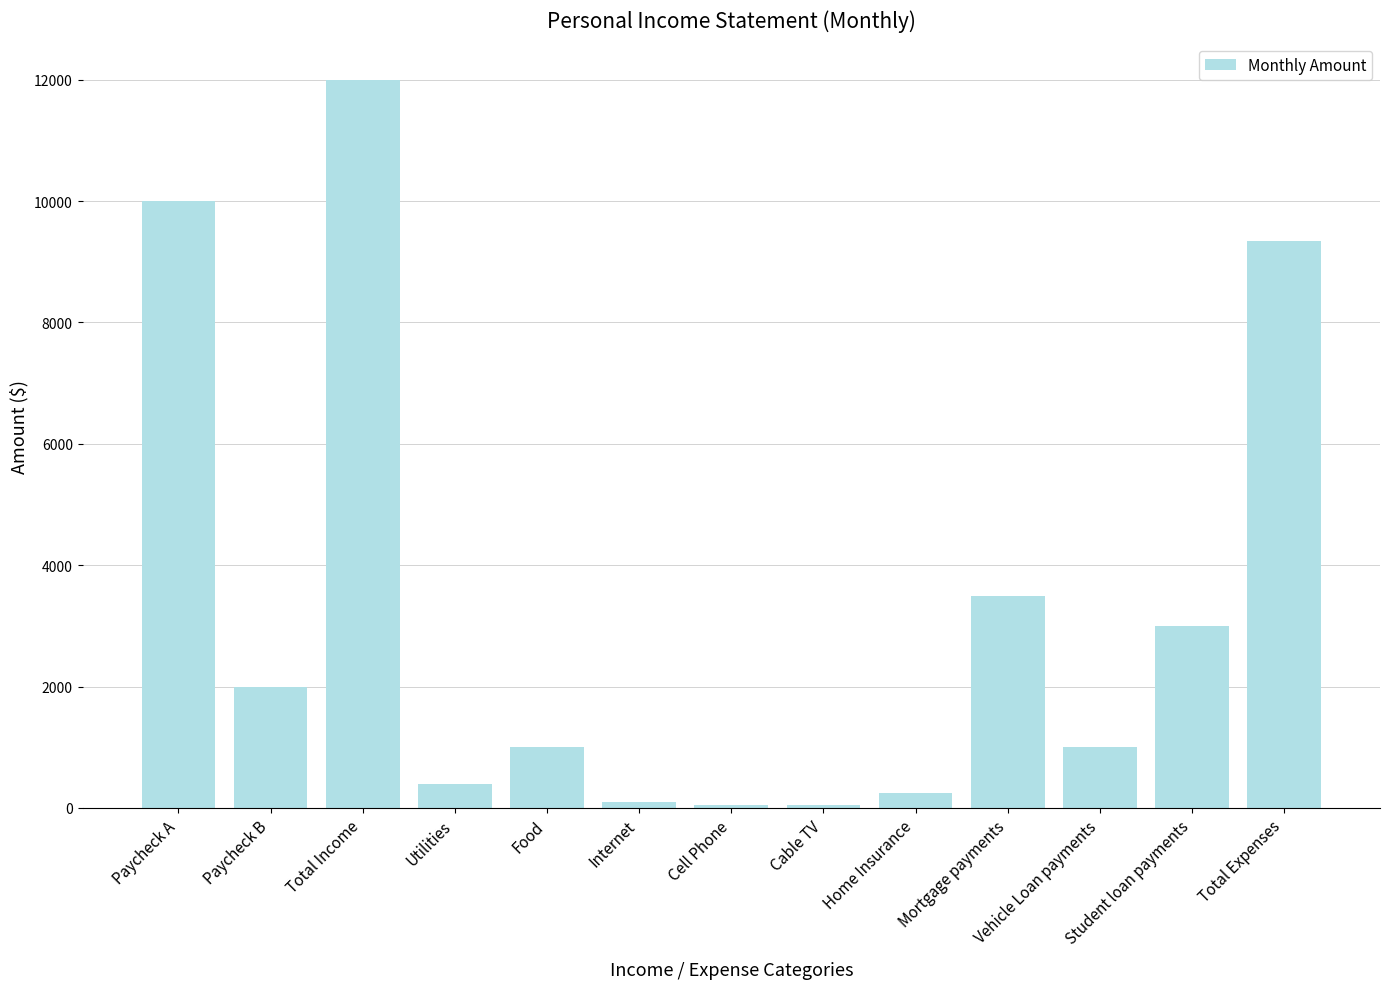

What is the ratio of the value at Total Expenses to the value at Paycheck B?

4.7